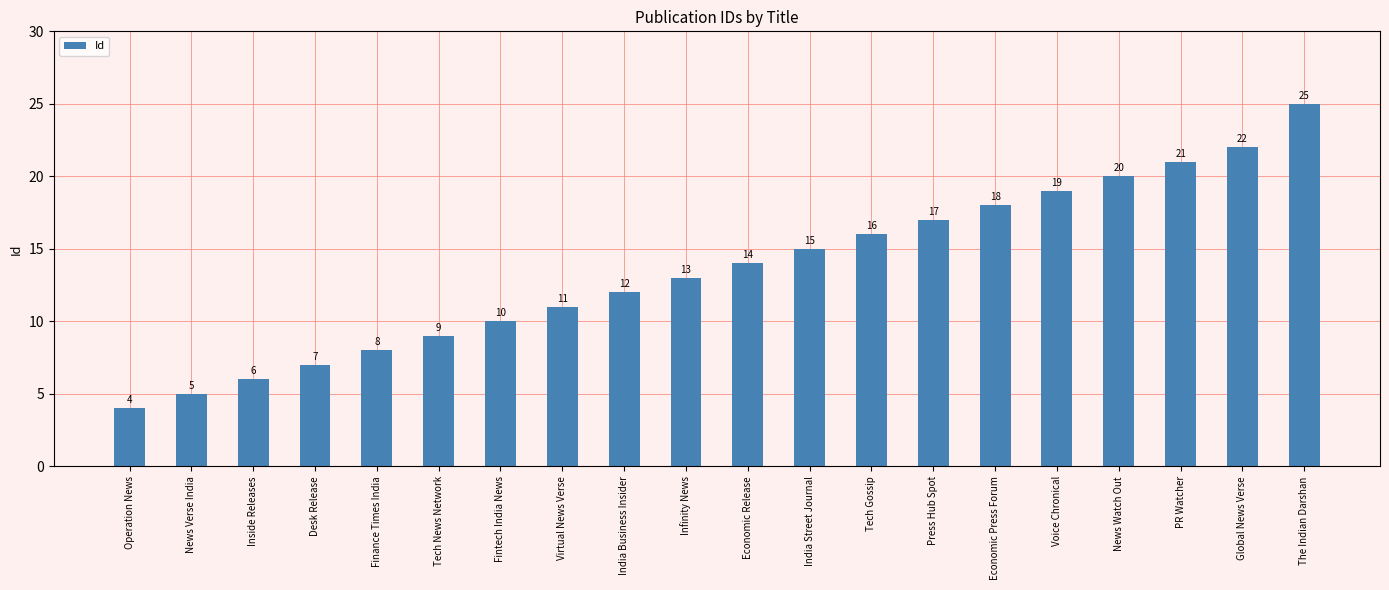

What is the ratio of the value at Inside Releases to the value at Tech Gossip?

0.4